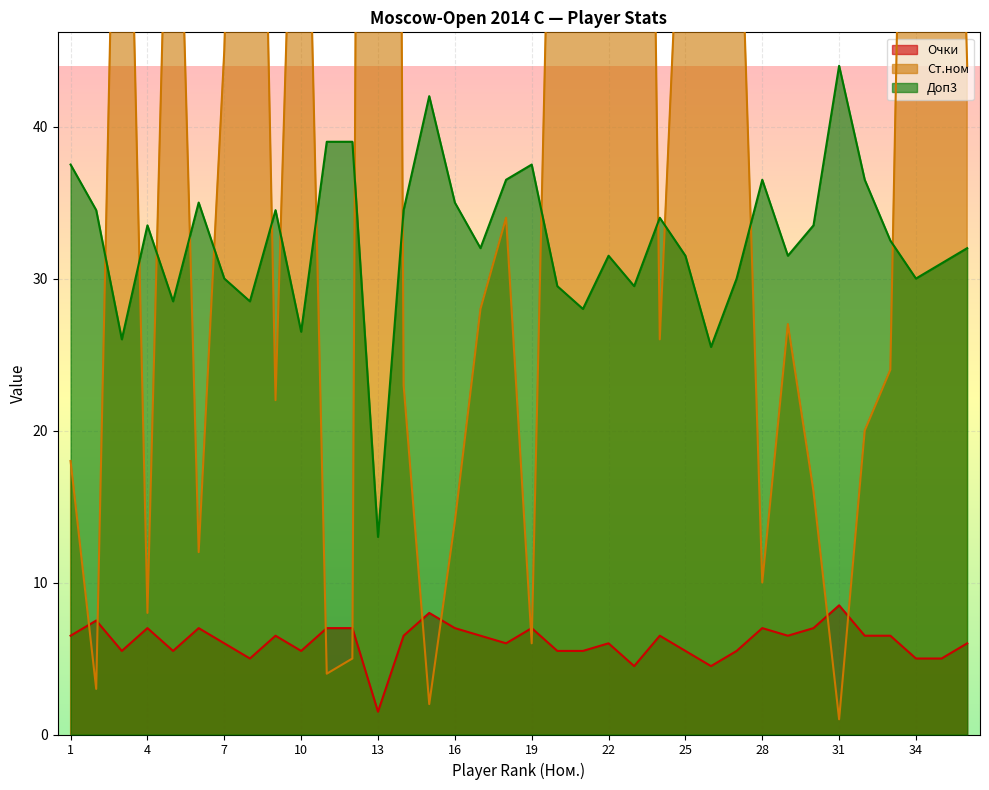

At which category does the chart reach its minimum across all series?

31